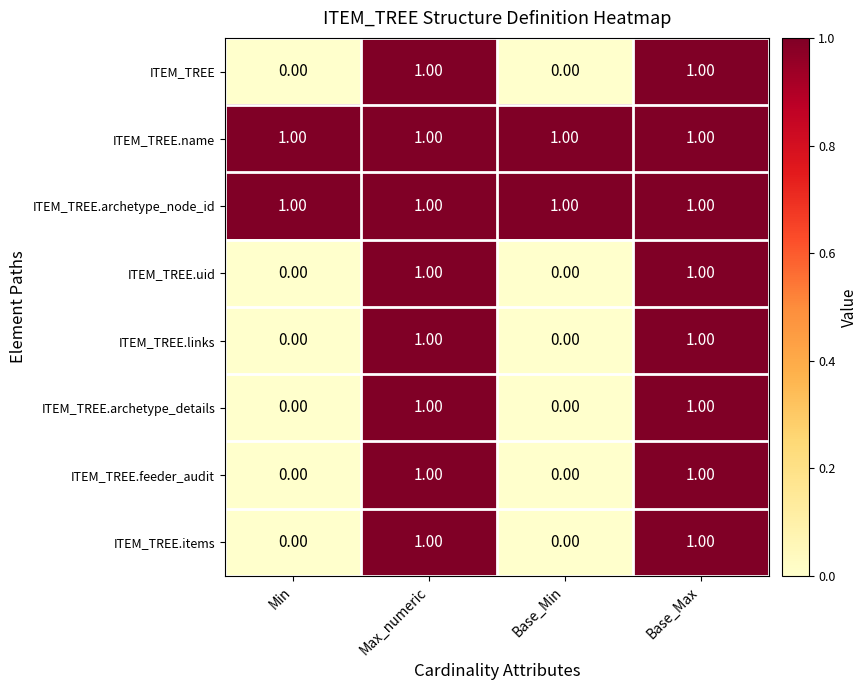

What is the sum of all ITEM_TREE.name values?

4